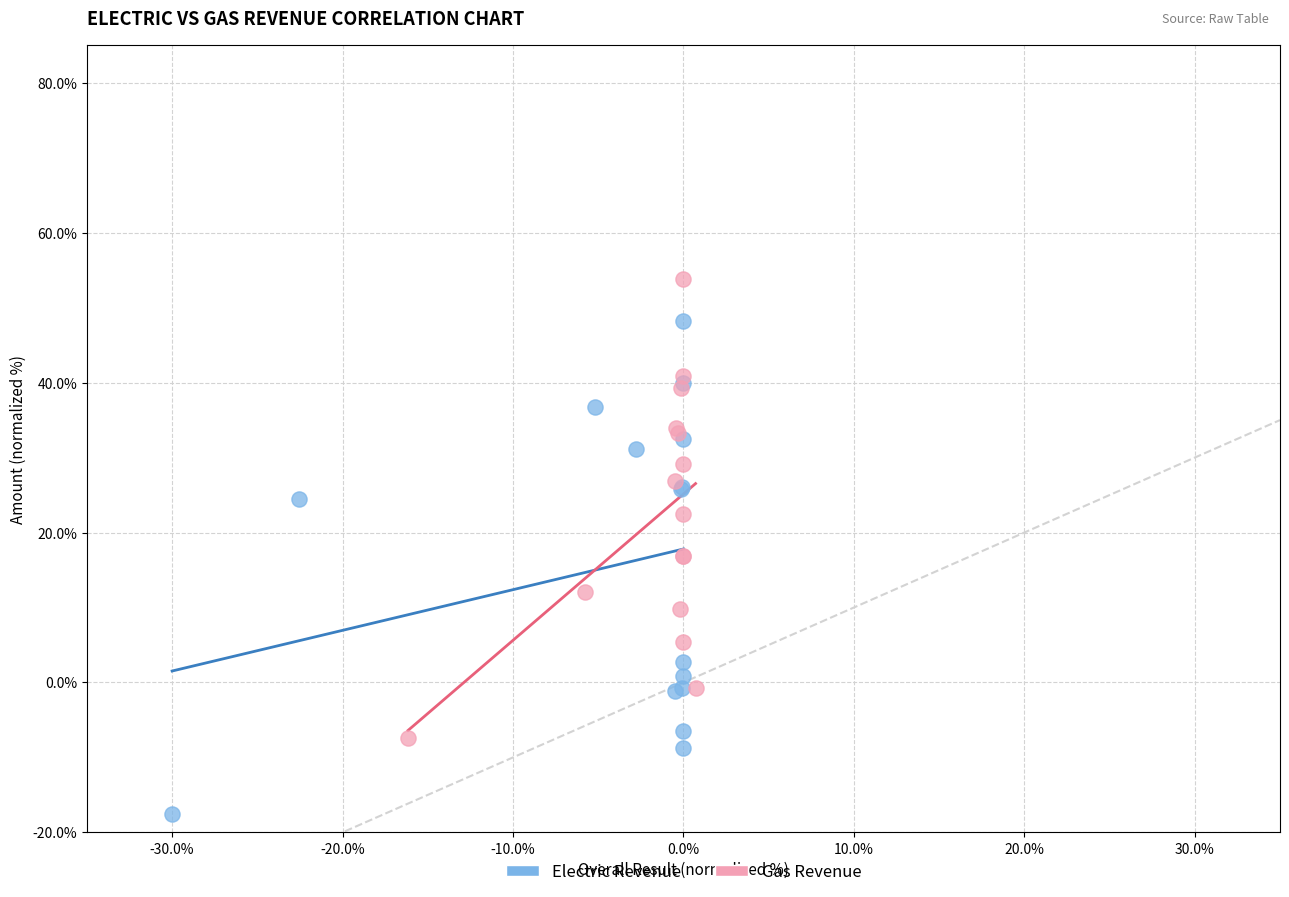

Which series contains the lowest Y value?

Electric Revenue